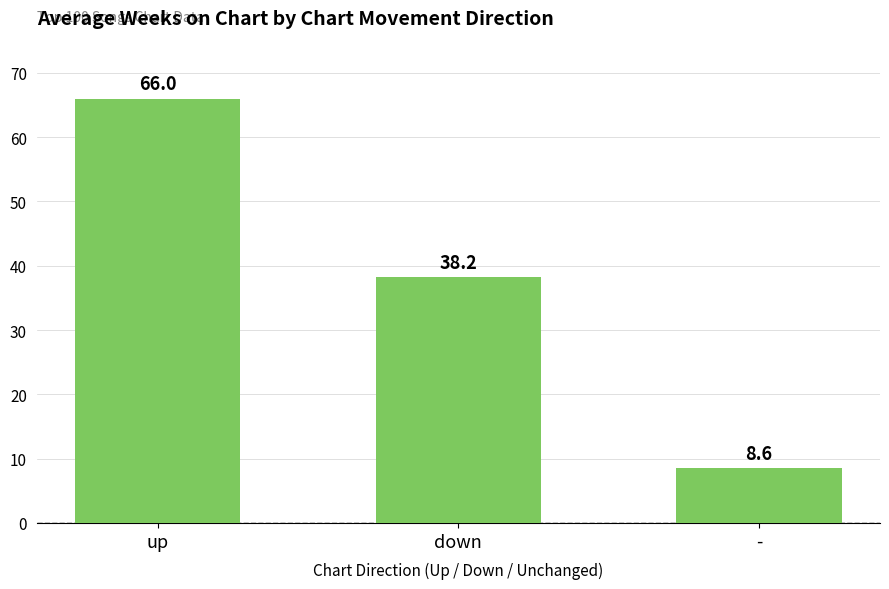

What is the change in value from up to down?

-27.8